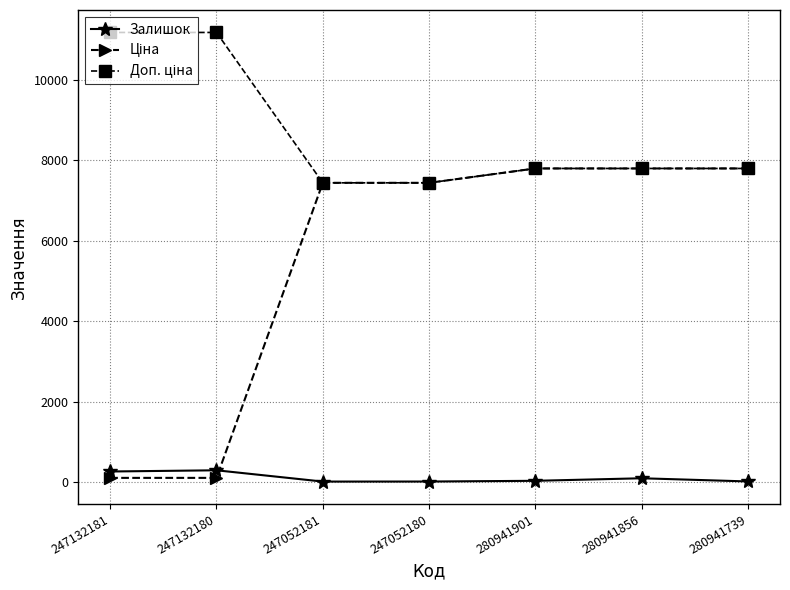

At how many categories does at least one series exceed 4878?

7